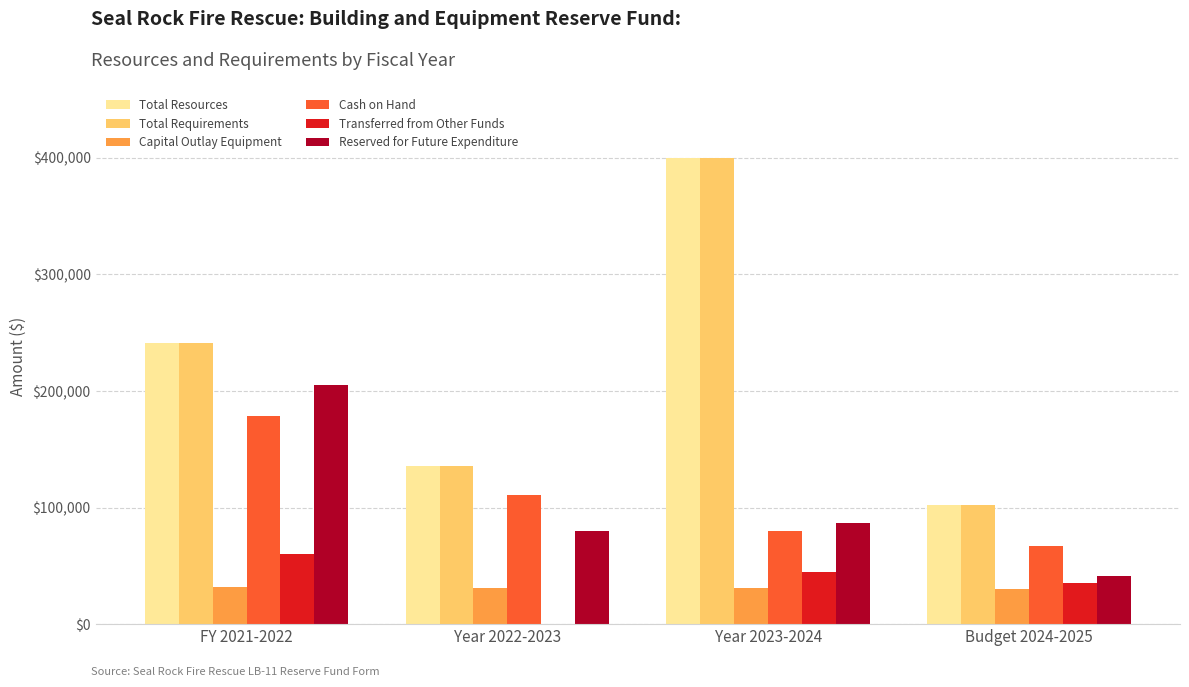

The value of Cash on Hand at FY 2021-2022 is 243137. True or false?

False